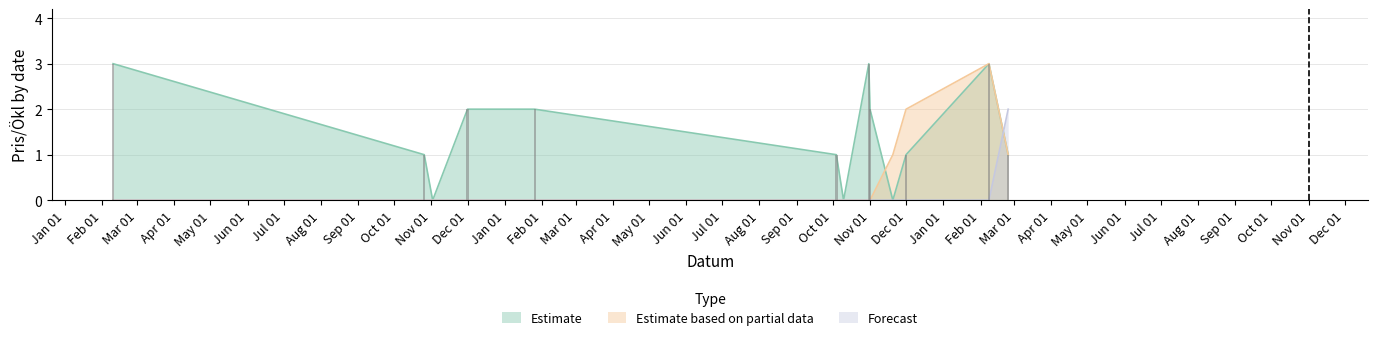

Is it true that Estimate equals 0 at 2013-10-10?

True